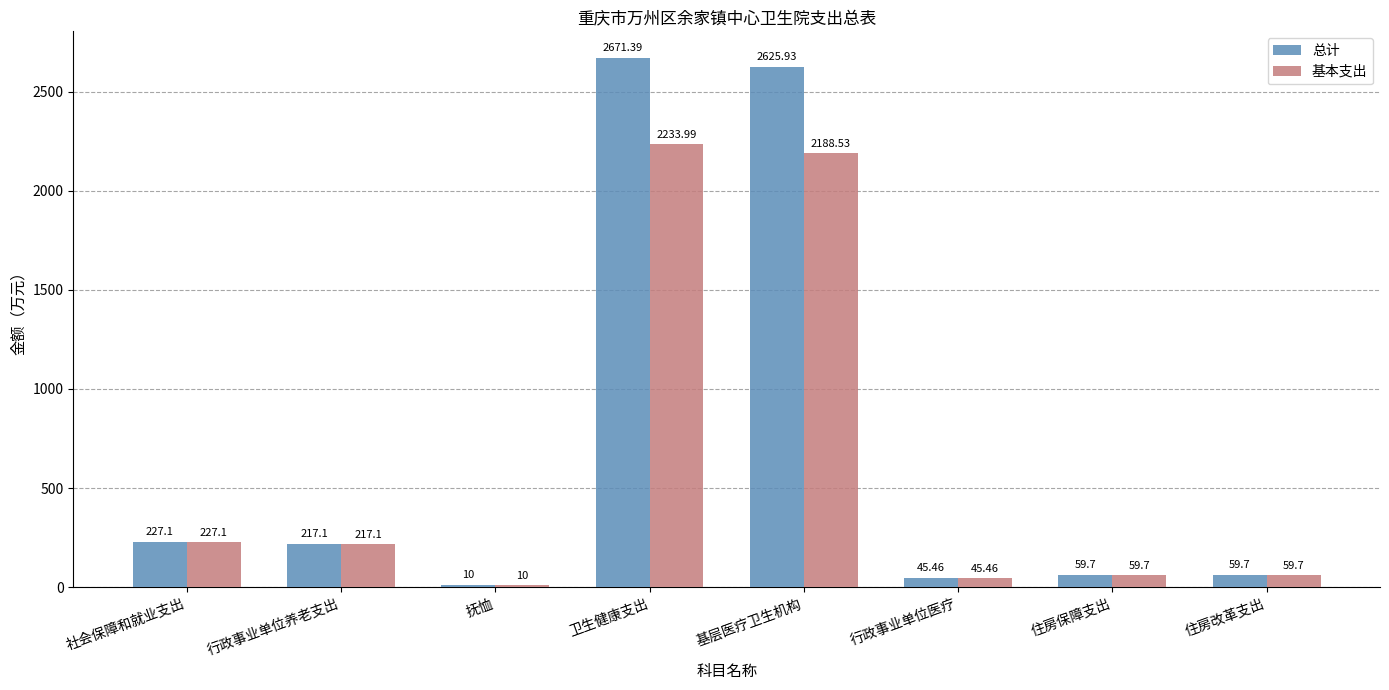

What is the total value across all series at 社会保障和就业支出?

454.2